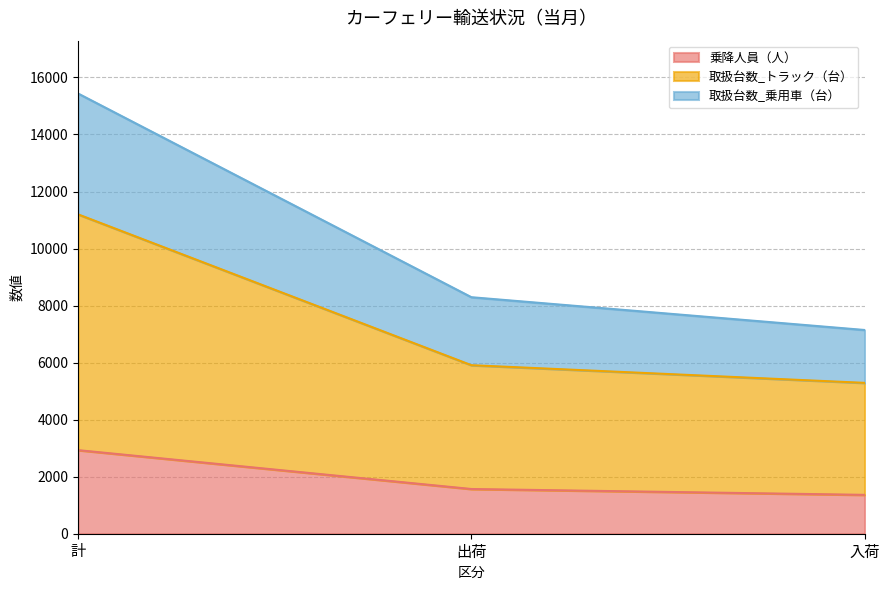

What is the label of the 1st point from the left?

計